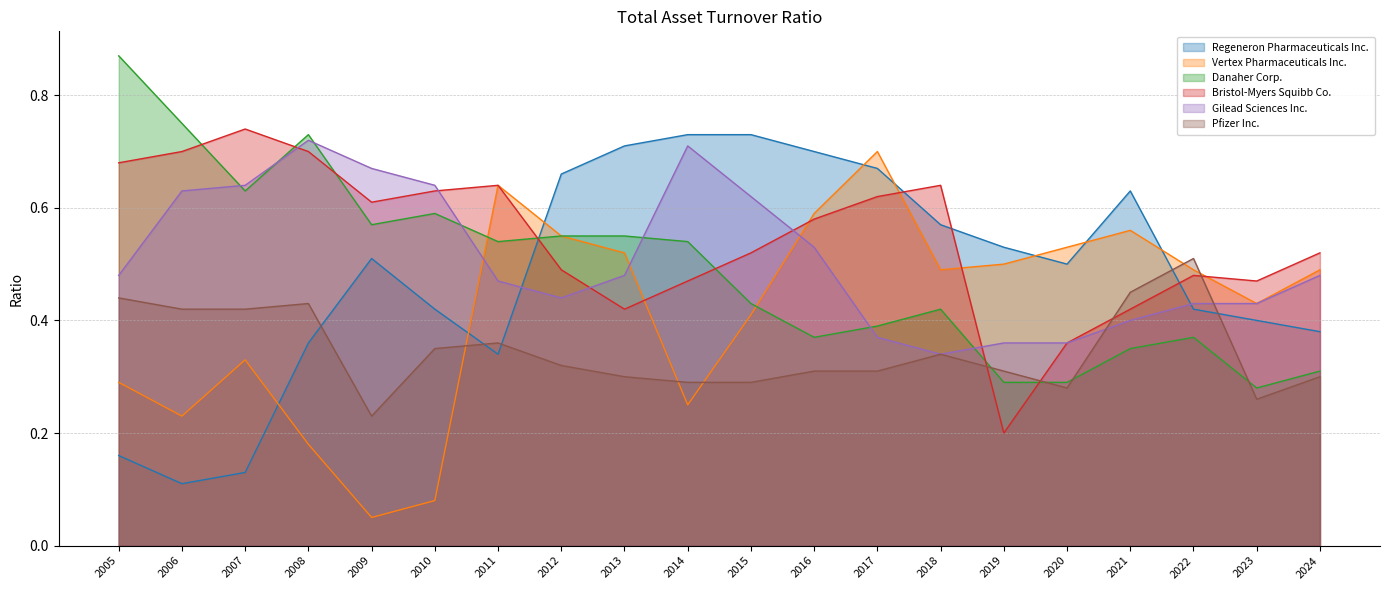

Which series has the largest total across all categories?

Bristol-Myers Squibb Co.